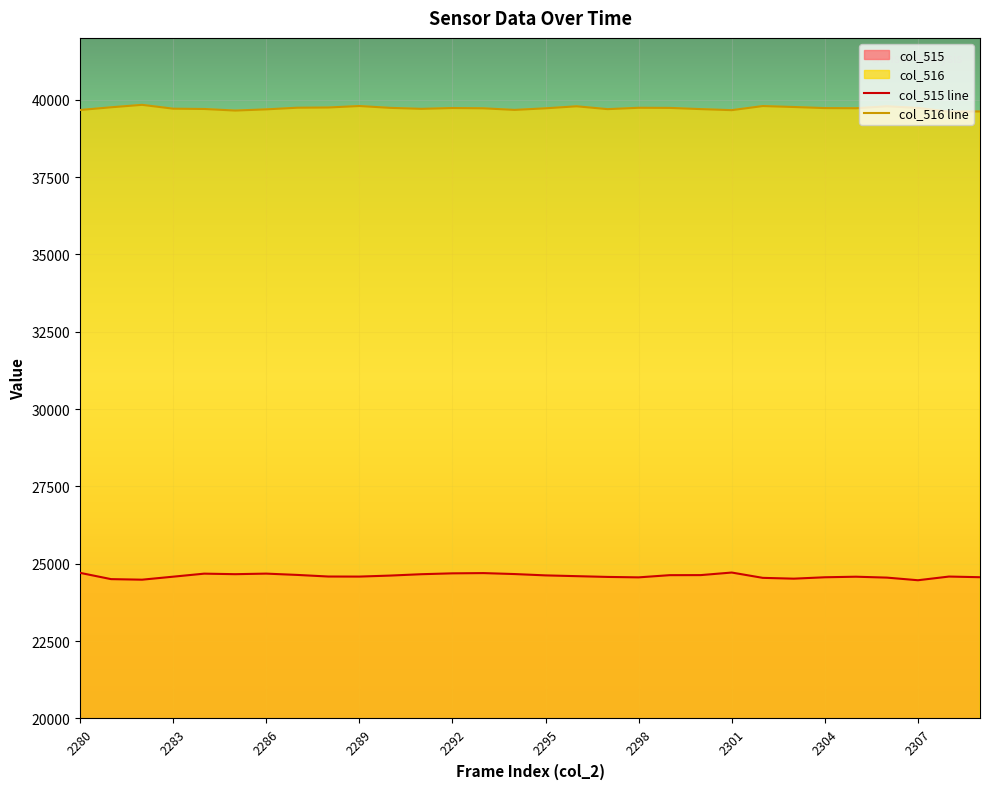

How many series are shown in this chart?

2